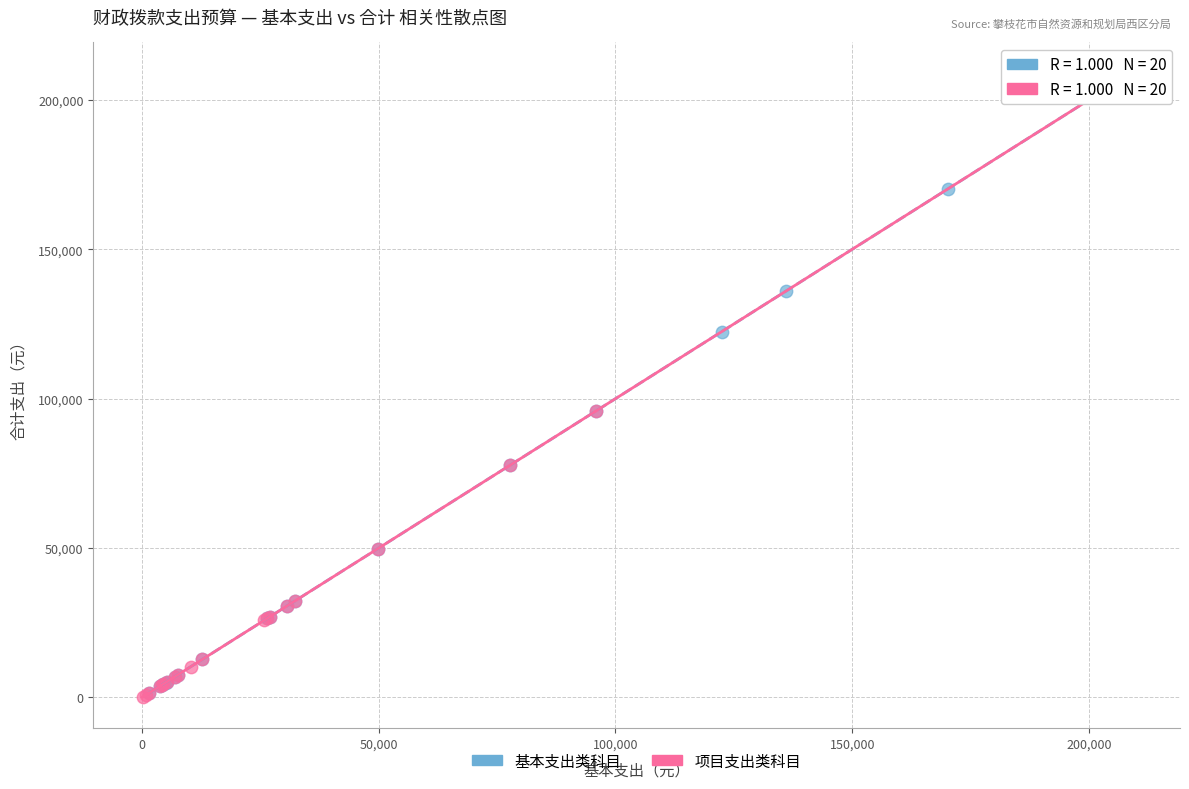

What are all the series names shown in the legend?

基本支出类科目, 项目支出类科目